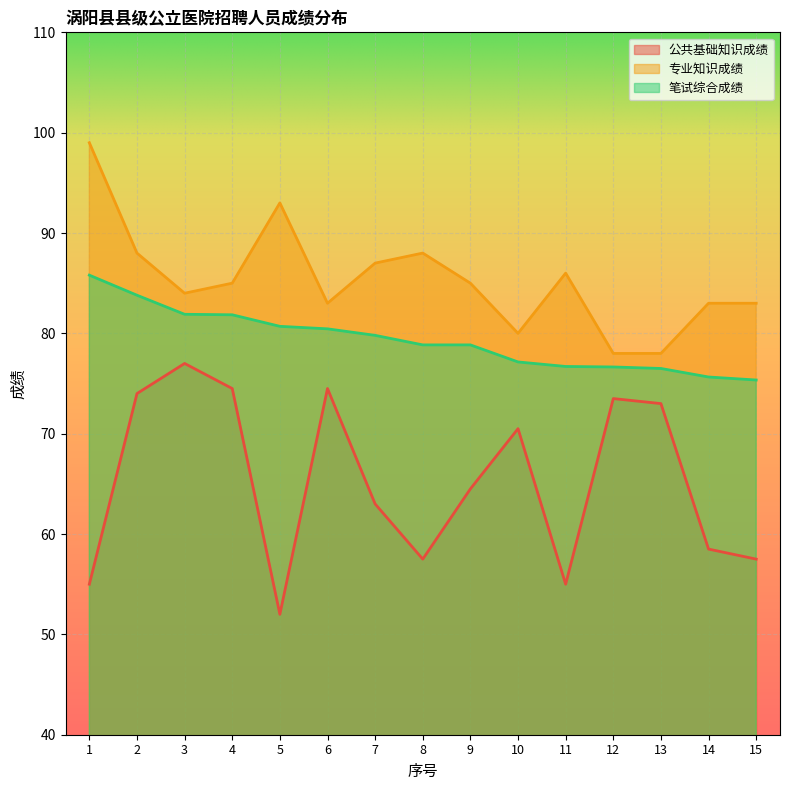

Rank the categories by 公共基础知识成绩 value from lowest to highest.

5, 1, 11, 8, 15, 14, 7, 9, 10, 13, 12, 2, 4, 6, 3